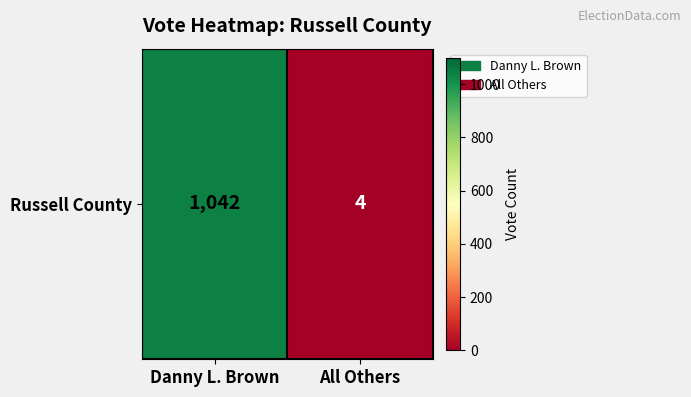

Reading left to right, extract all data points from this chart.

Danny L. Brown=1042	All Others=4